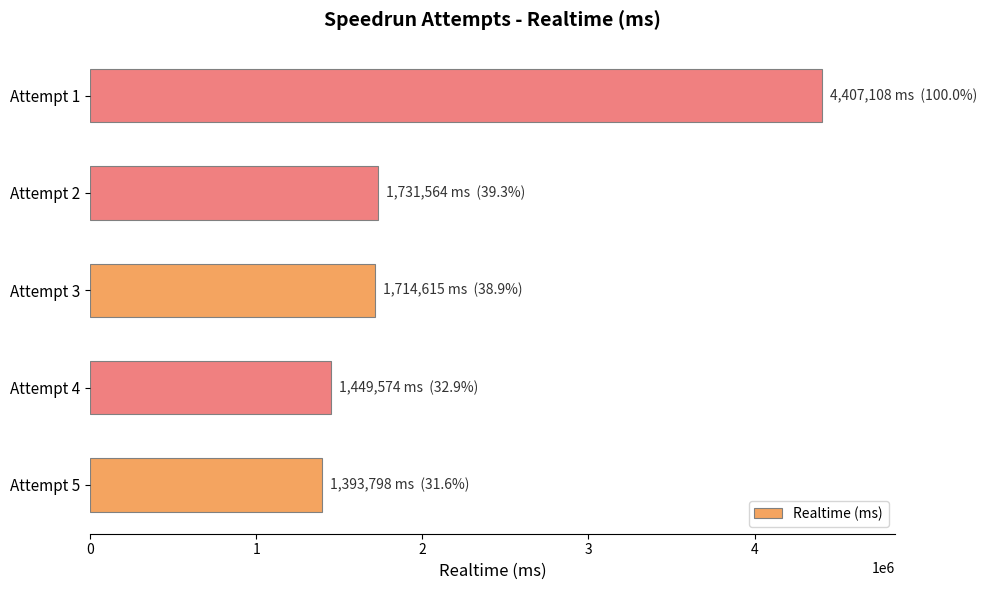

What is the difference between the maximum and second lowest values?

2957534